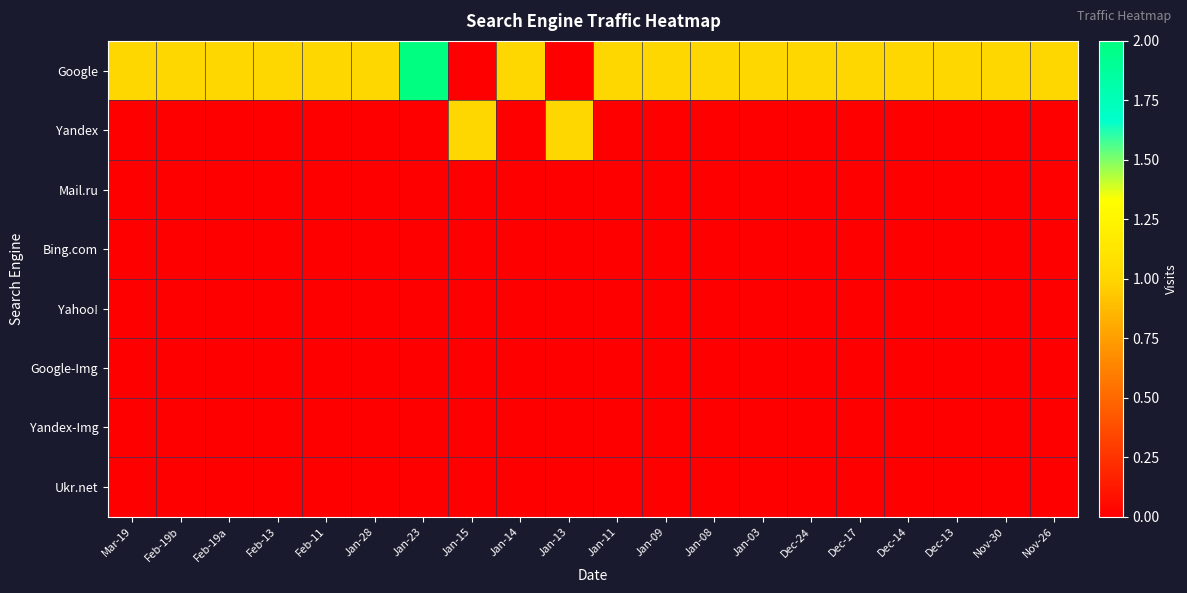

What is the total value across all series at Nov-30?

1